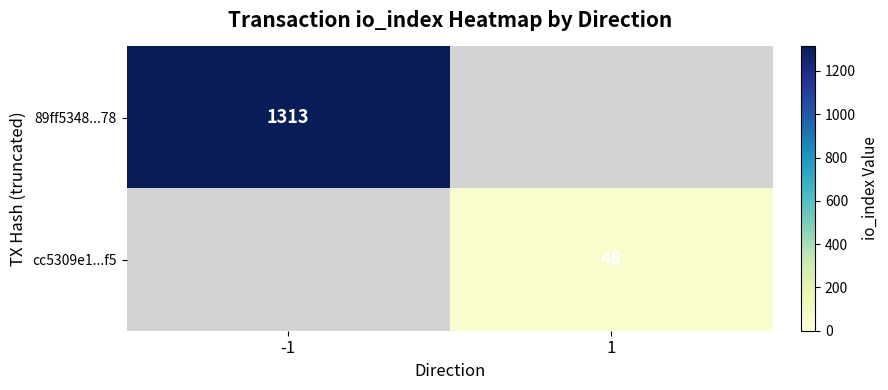

How many categories are shown in the chart?

2